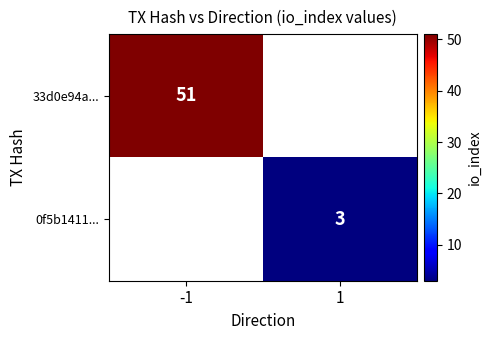

True or false: 0f5b1411... has a value of 3 at 1.

True